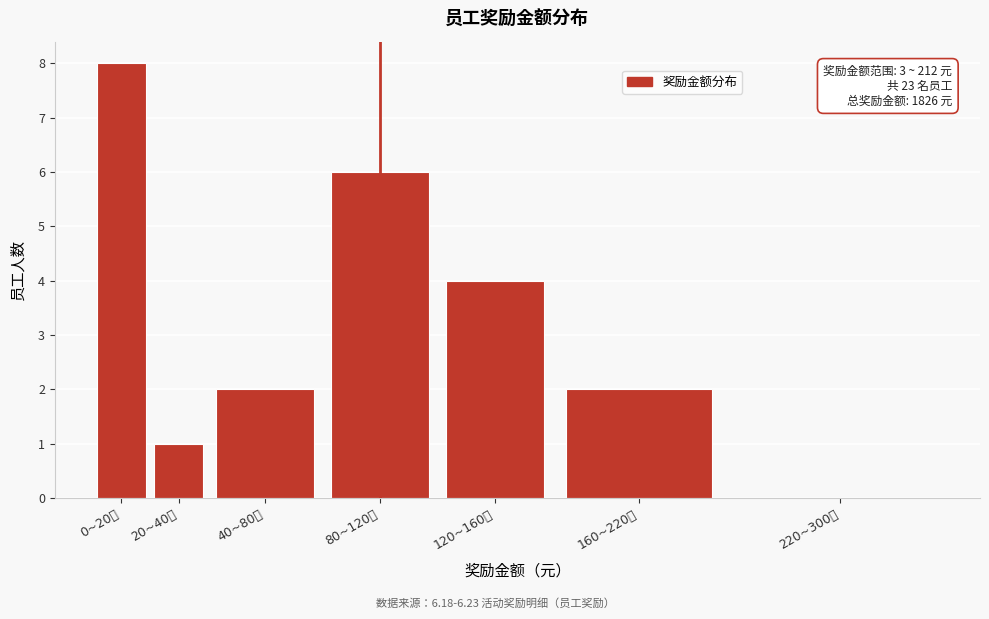

Reading left to right, what are all the values shown in this chart?

0~20元=8	20~40元=1	40~80元=2	80~120元=6	120~160元=4	160~220元=2	220~300元=0